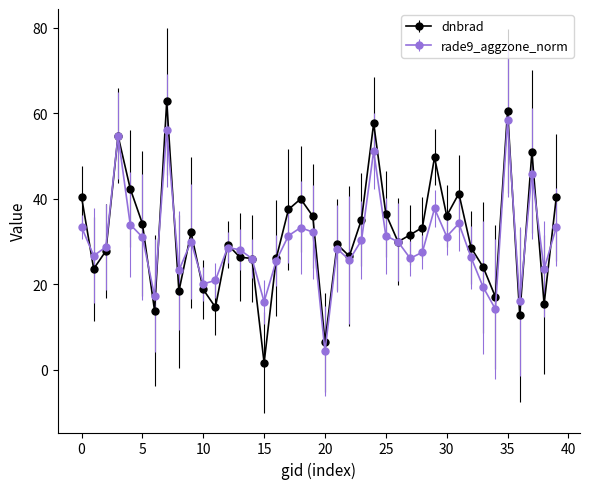

True or false: rade9_aggzone_norm and dnbrad intersect in this chart.

True